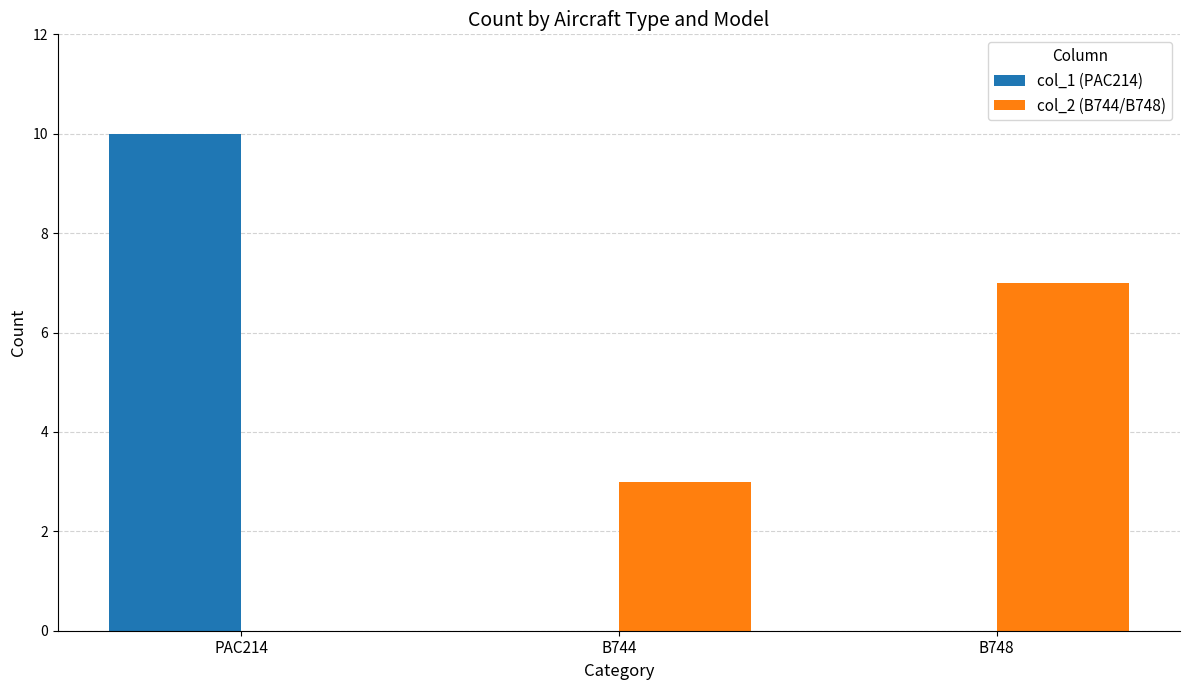

Reading left to right, what are all the values shown in this chart?

col_1 (PAC214): PAC214=10	B744=0	B748=0
col_2 (B744/B748): PAC214=0	B744=3	B748=7